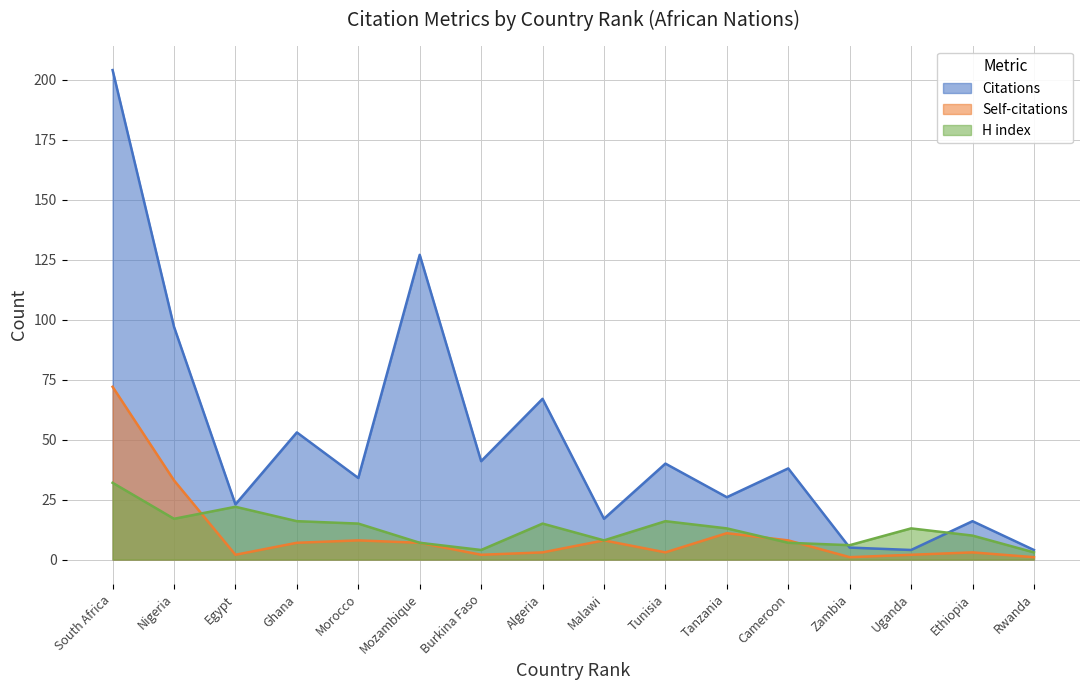

After their last crossing, which series has the higher values: Citations or H index?

Citations